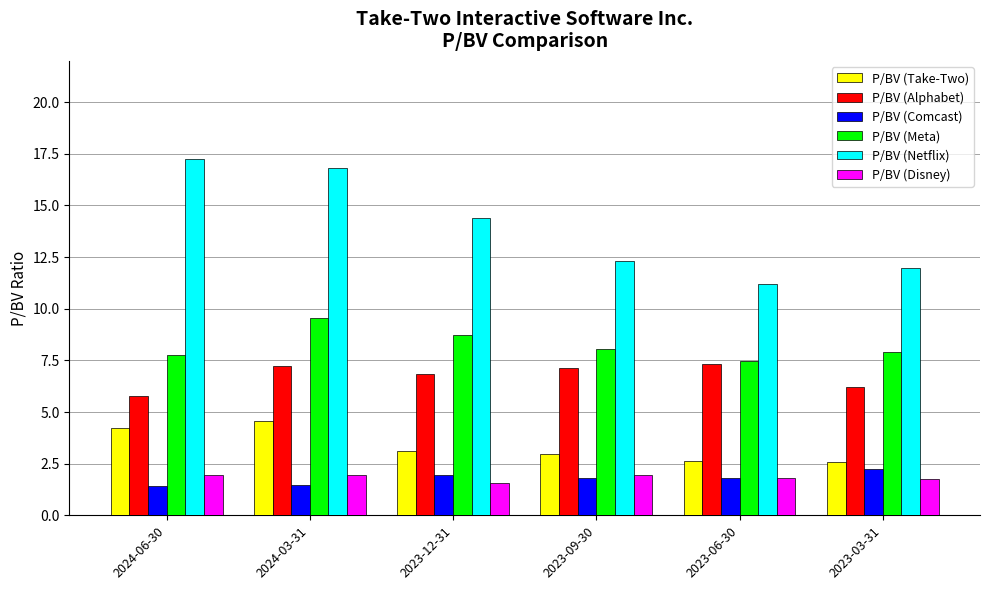

How many bars are there in each group?

6